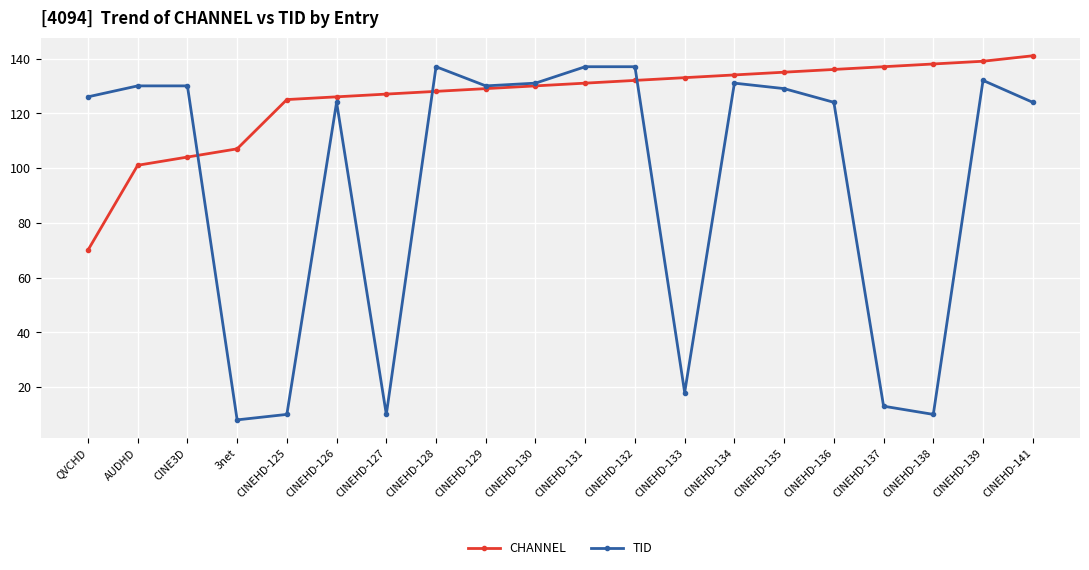

The value of CHANNEL at CINEHD-141 is 29. True or false?

False